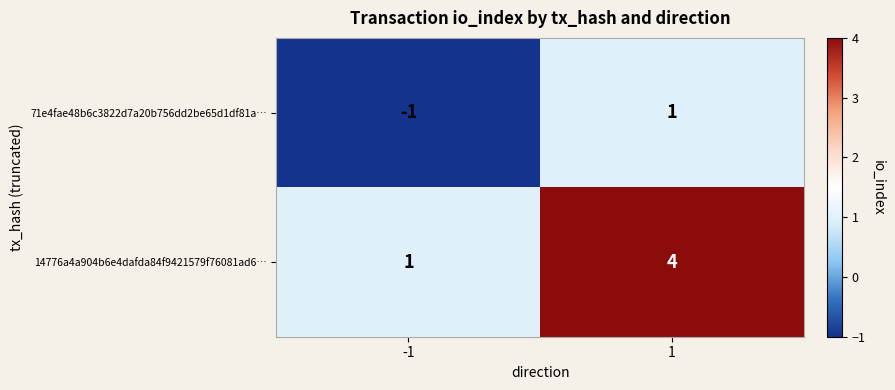

What is the spread (max minus min) of values at -1?

2